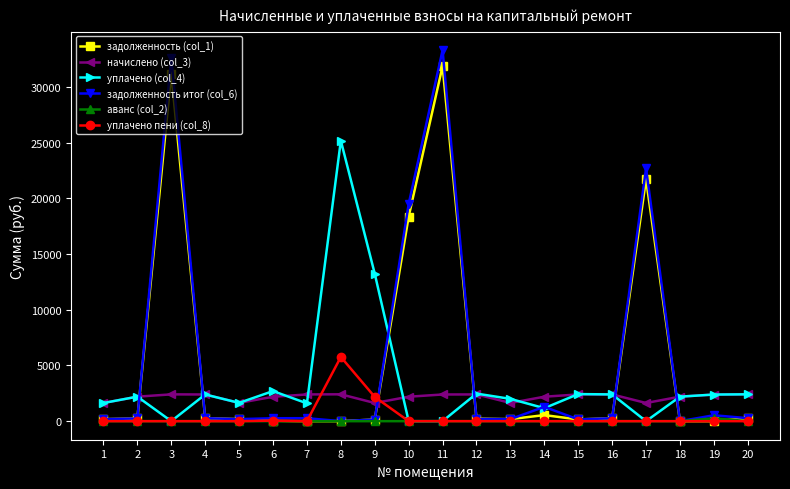

True or false: начислено (col_3) has more than 0 interior local peaks.

True